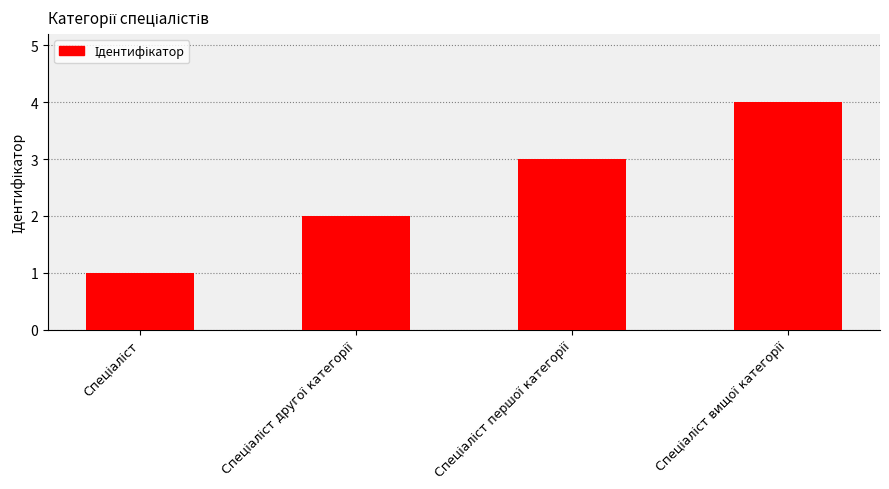

Count the values in the range 2 to 4.

3